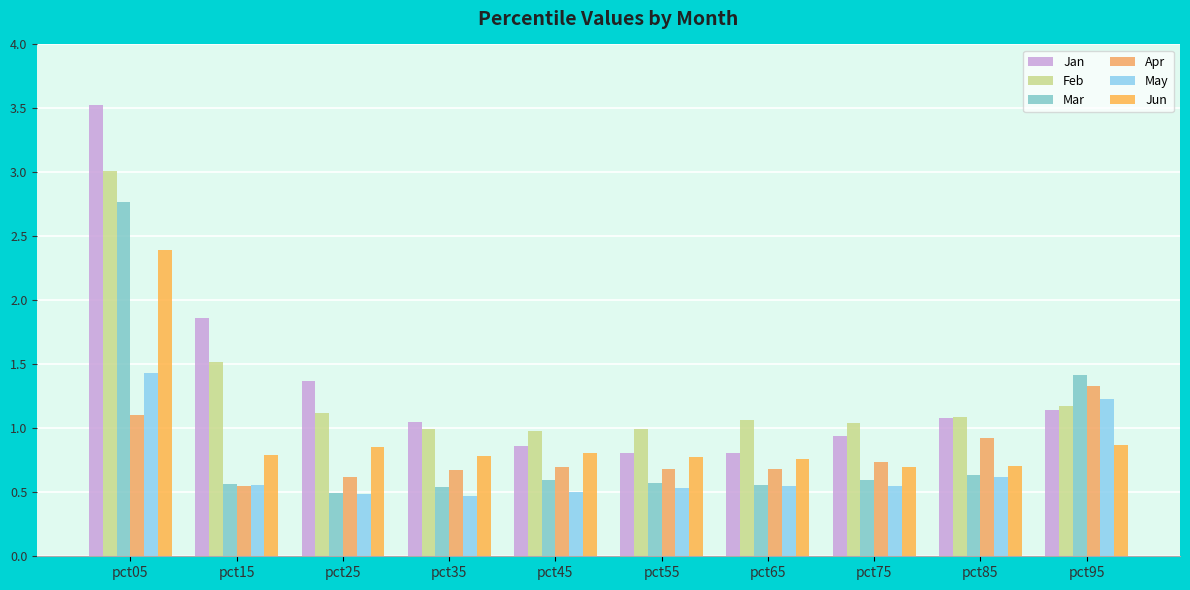

Reading left to right, extract all data points from this chart.

Jan: 3.5	1.9	1.4	1.1	0.9	0.8	0.8	0.9	1.1	1.1
Feb: 3.0	1.5	1.1	1.0	1.0	1.0	1.1	1.0	1.1	1.2
Mar: 2.8	0.6	0.5	0.5	0.6	0.6	0.6	0.6	0.6	1.4
Apr: 1.1	0.6	0.6	0.7	0.7	0.7	0.7	0.7	0.9	1.3
May: 1.4	0.6	0.5	0.5	0.5	0.5	0.5	0.5	0.6	1.2
Jun: 2.4	0.8	0.9	0.8	0.8	0.8	0.8	0.7	0.7	0.9